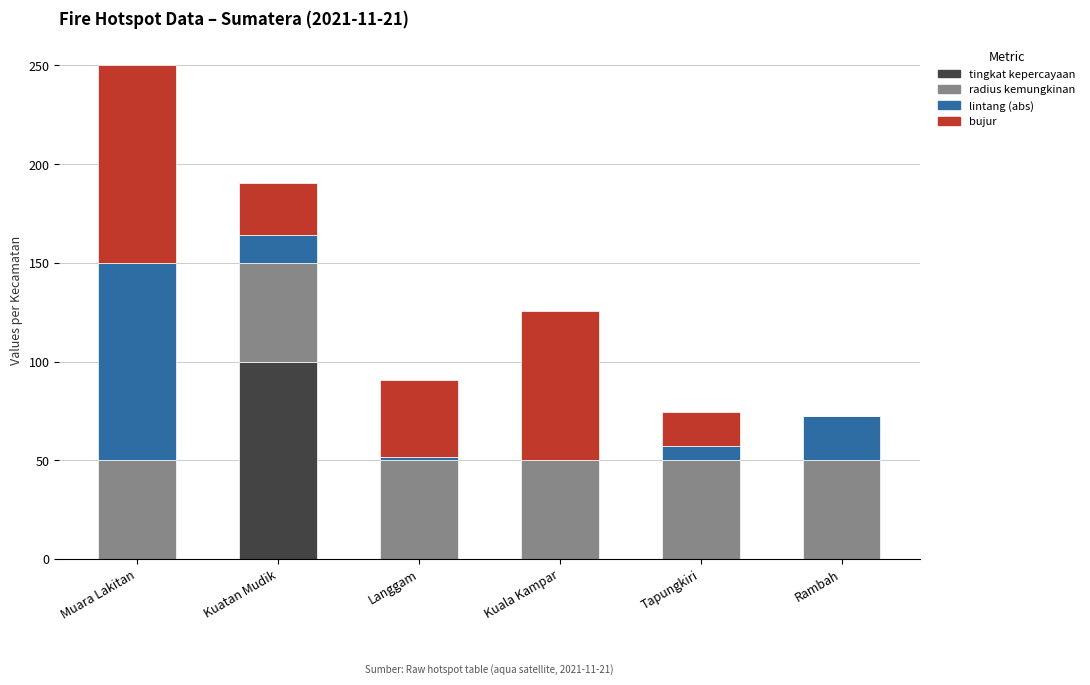

At which category is the sum across all series the highest?

Muara Lakitan